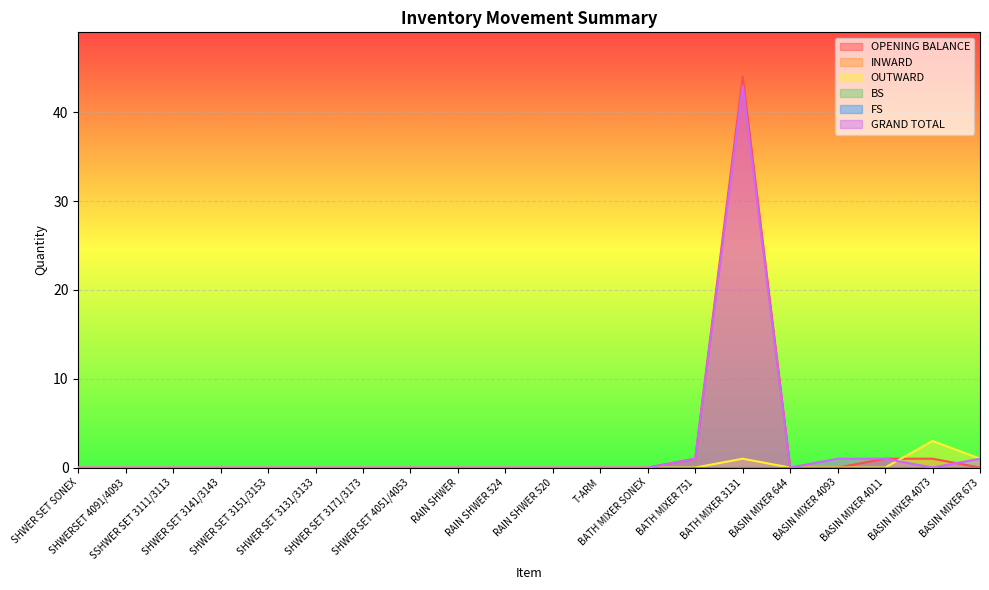

At which label is OPENING BALANCE closest to 22?

BATH MIXER 751